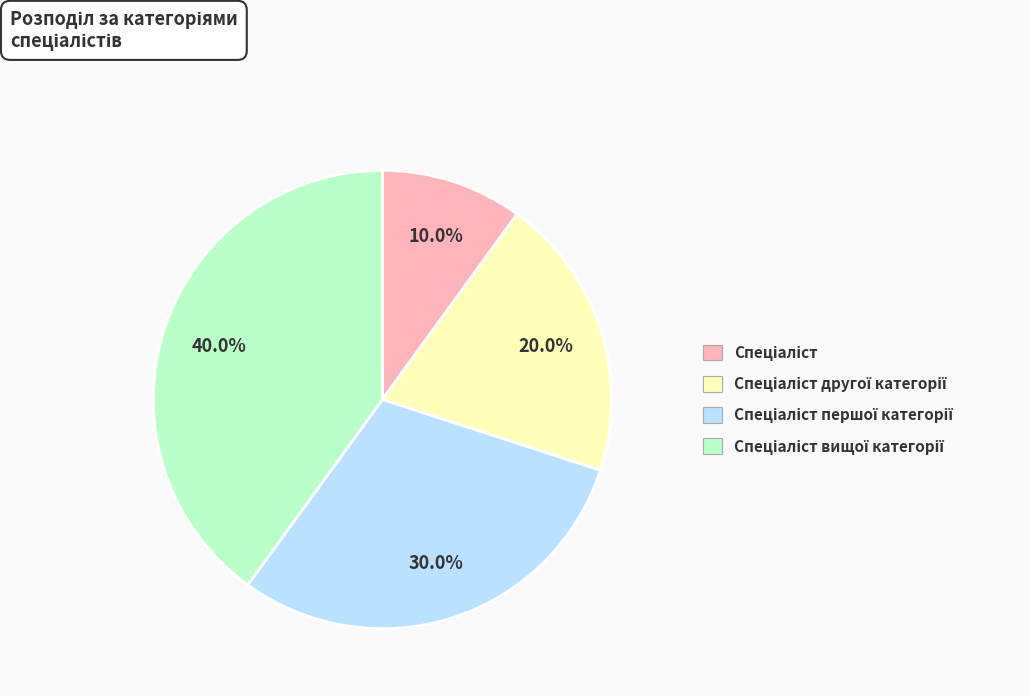

How many slices are in this pie chart?

4